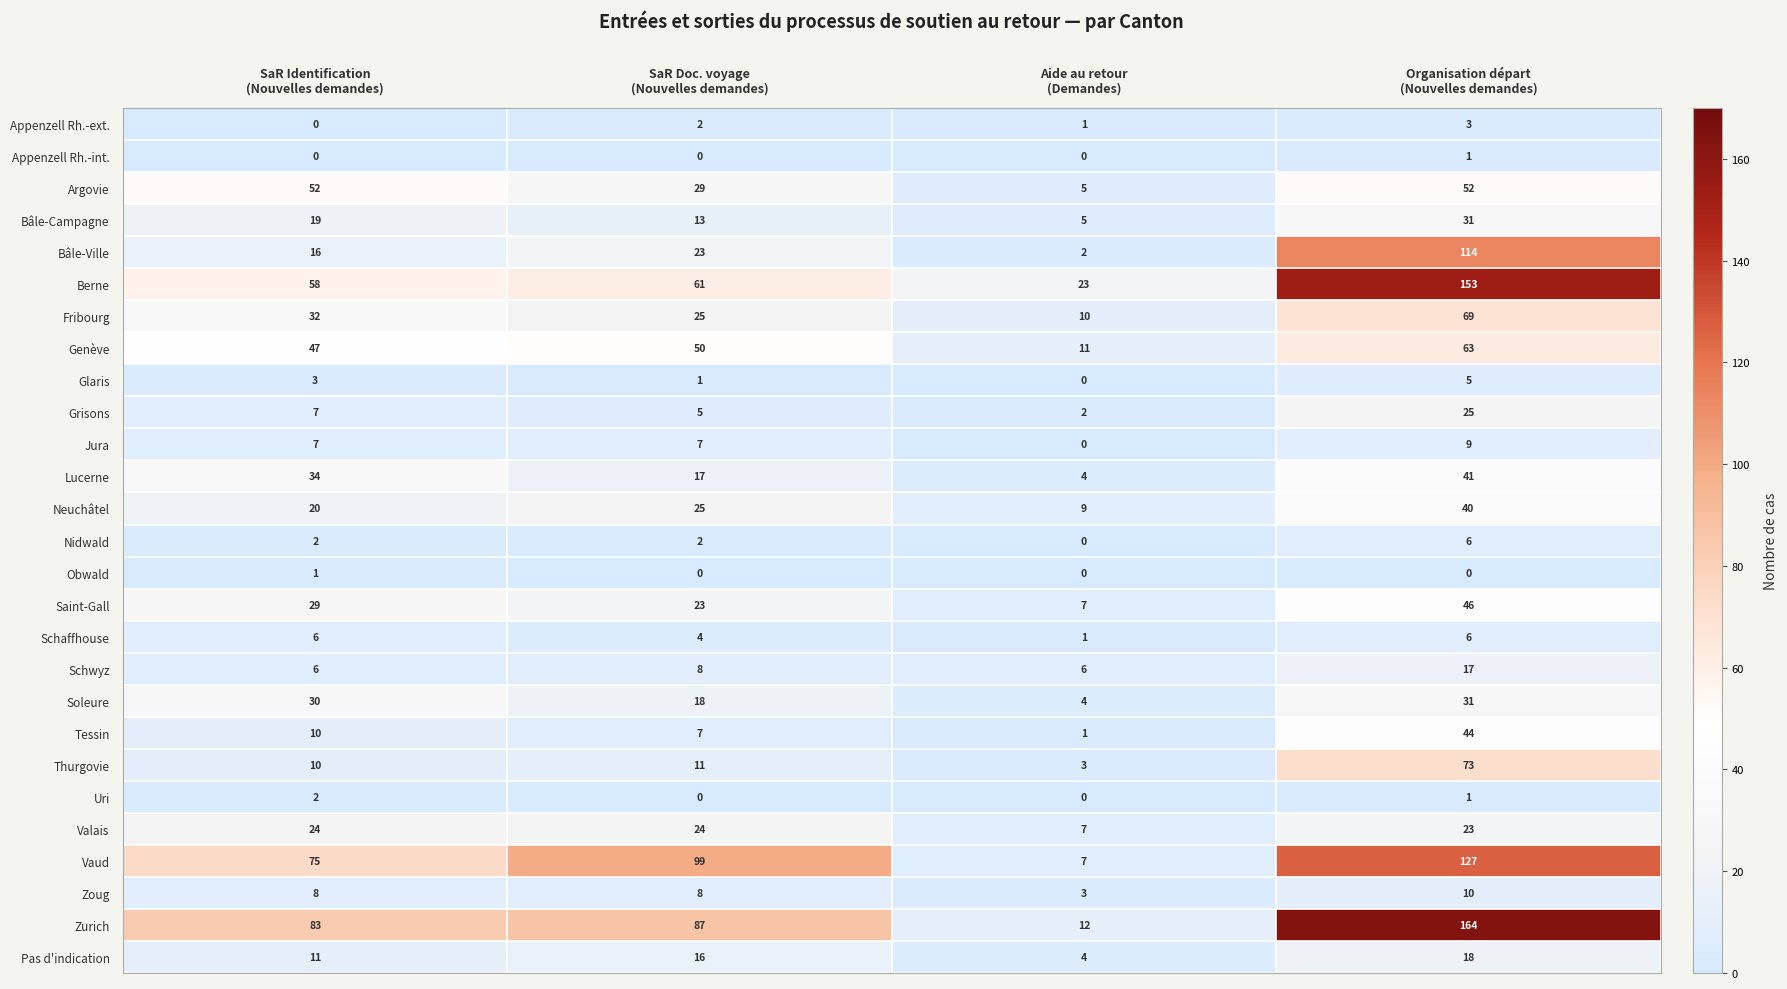

Count the Glaris values in the range 1 to 5.

3